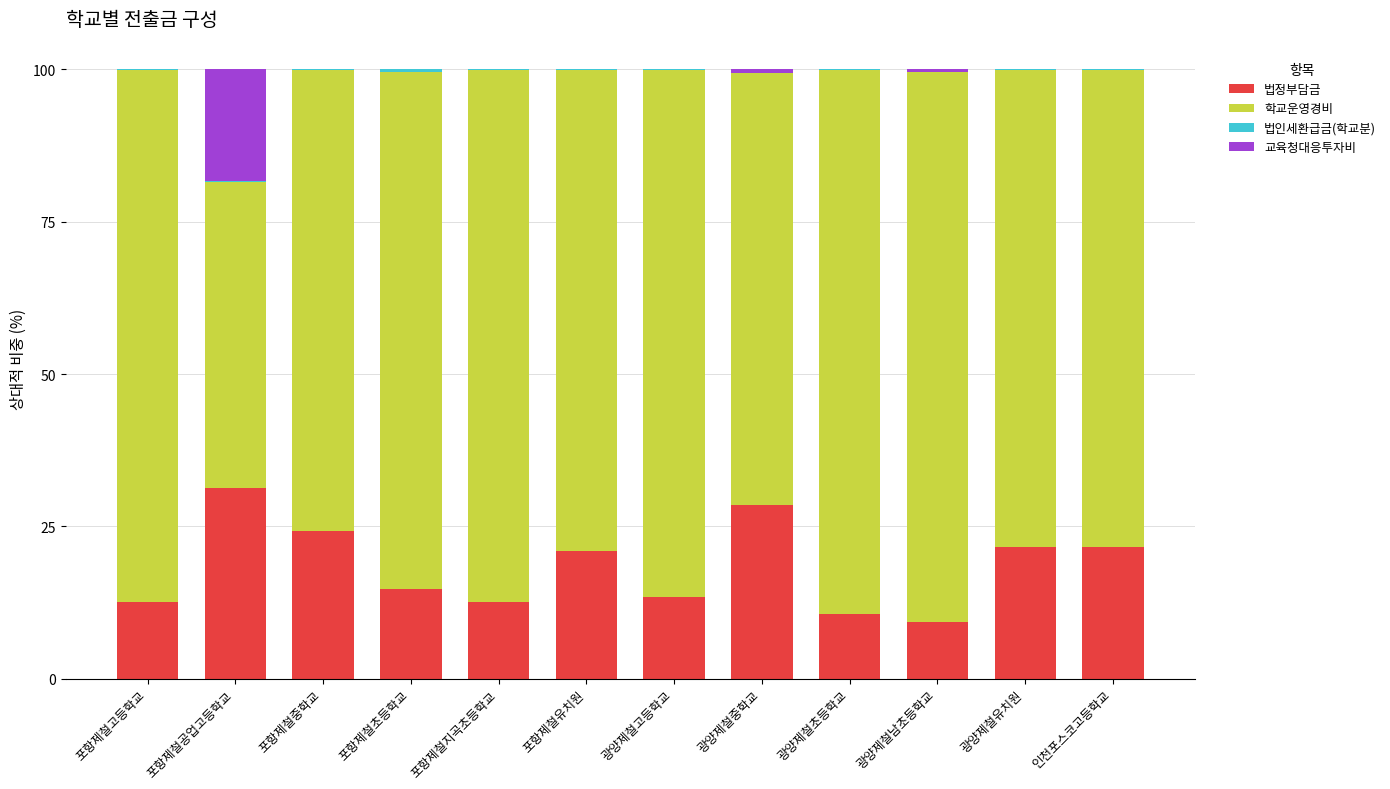

What is the maximum value for 법정부담금?

31.3